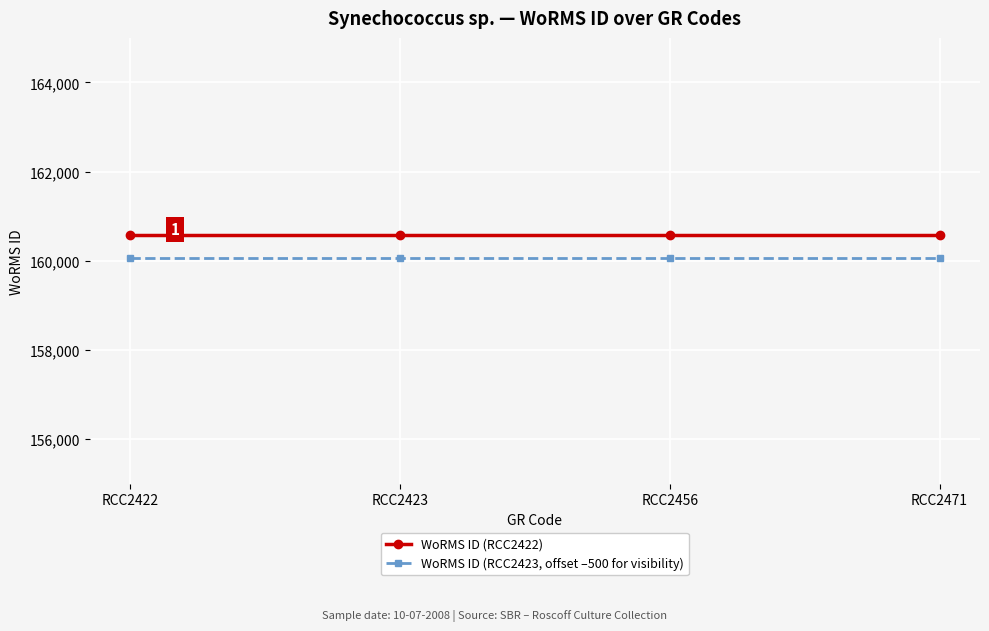

Is this an area chart (filled region under the line)?

No